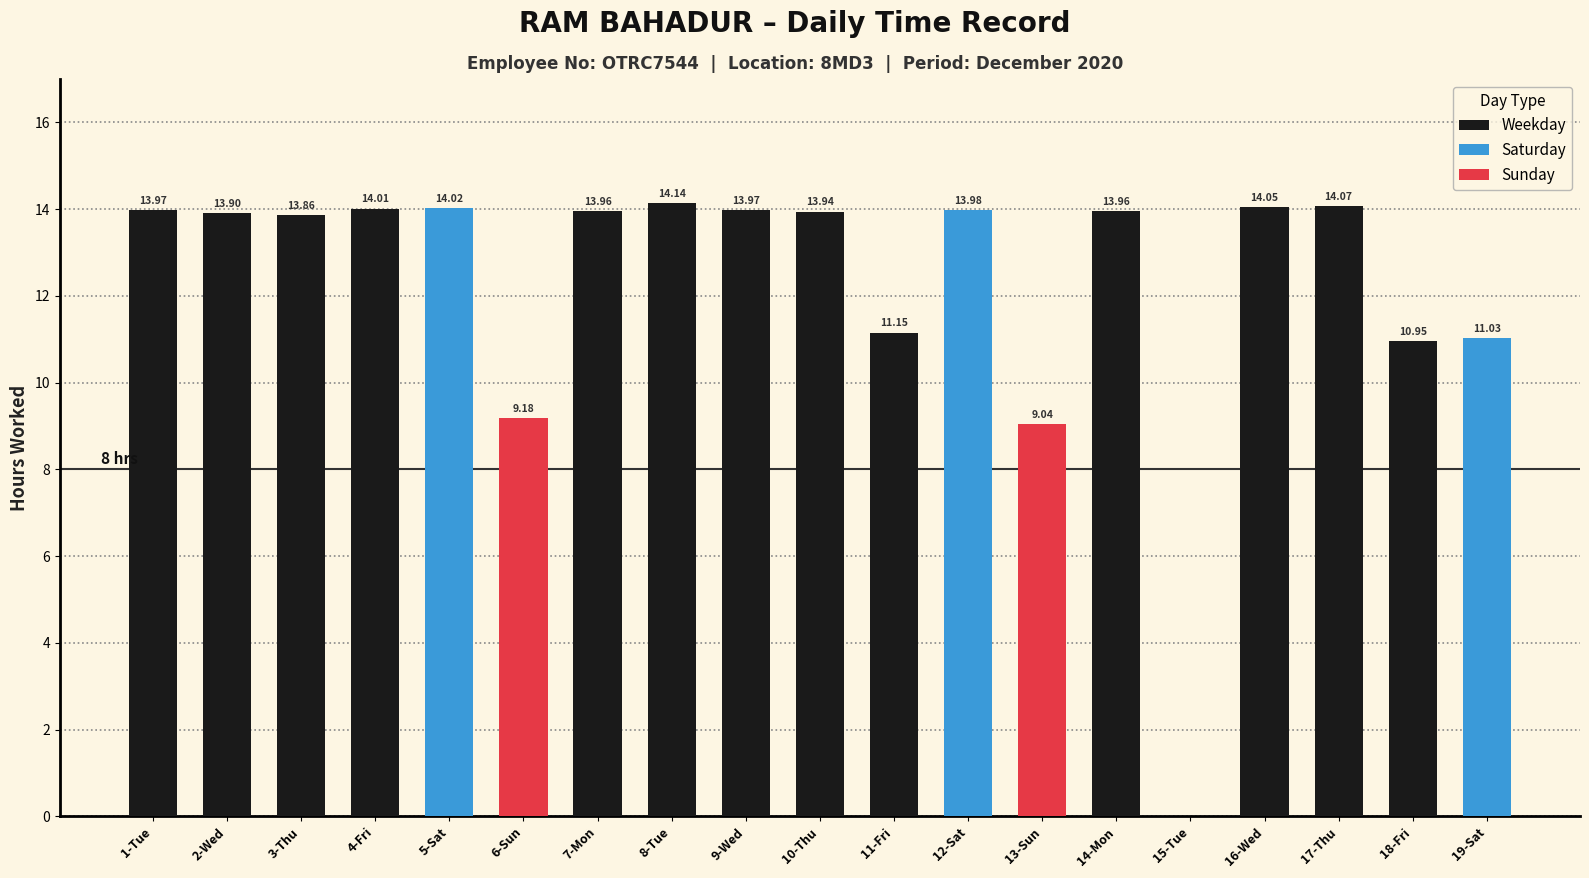

How many data points are above 13?

13